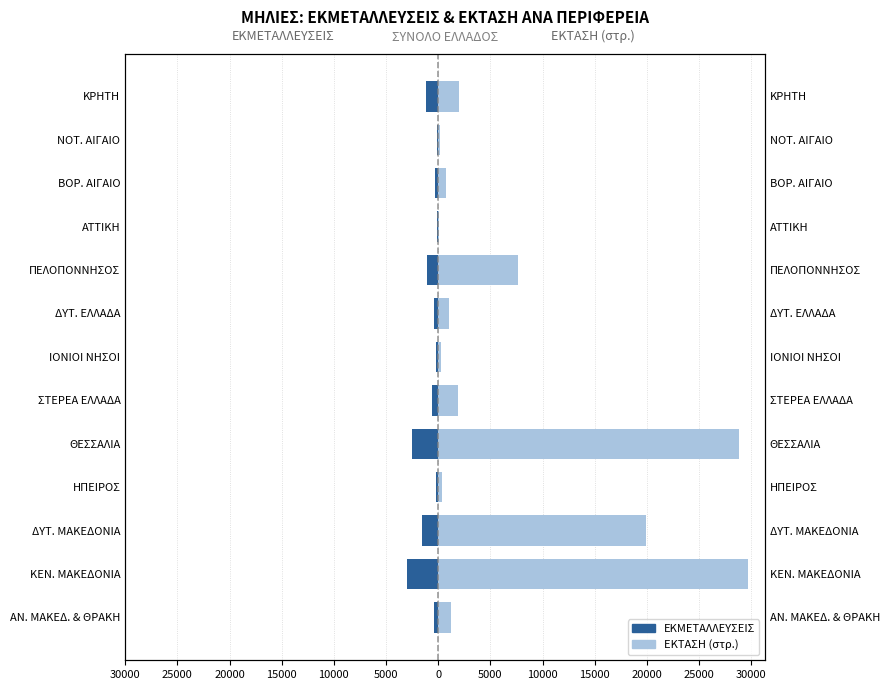

Reading right to left, what are all the values shown in this chart?

ΕΚΜΕΤΑΛΛΕΥΣΕΙΣ: -1143.0	-111.0	-316.0	-94.0	-1104.0	-442.0	-246.0	-637.0	-2551.0	-241.0	-1576.0	-3017.0	-385.0
ΕΚΤΑΣΗ: 1971.4	138.0	711.0	101.0	7642.4	999.0	234.9	1923.0	28798.0	401.7	19946.3	29669.7	1237.2